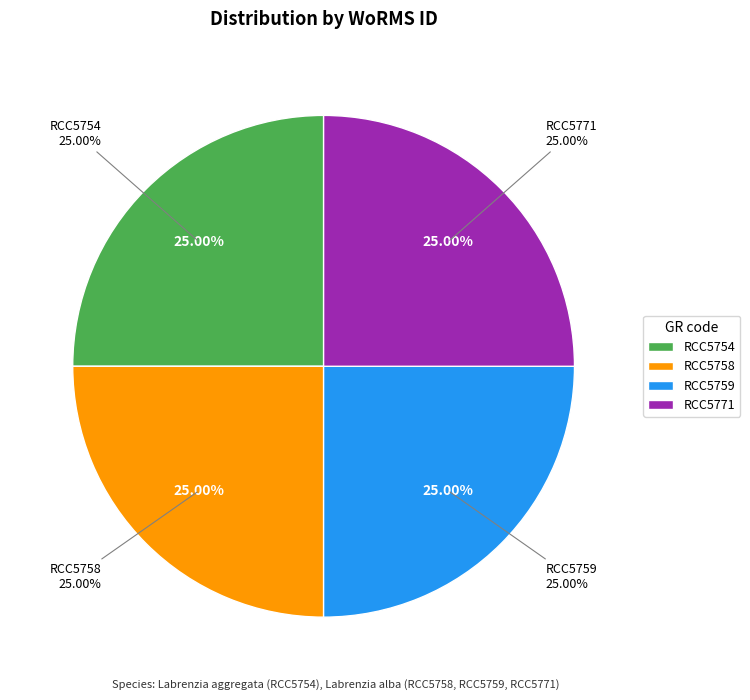

What is the ratio of the value at RCC5759 to the value at RCC5771?

1.0